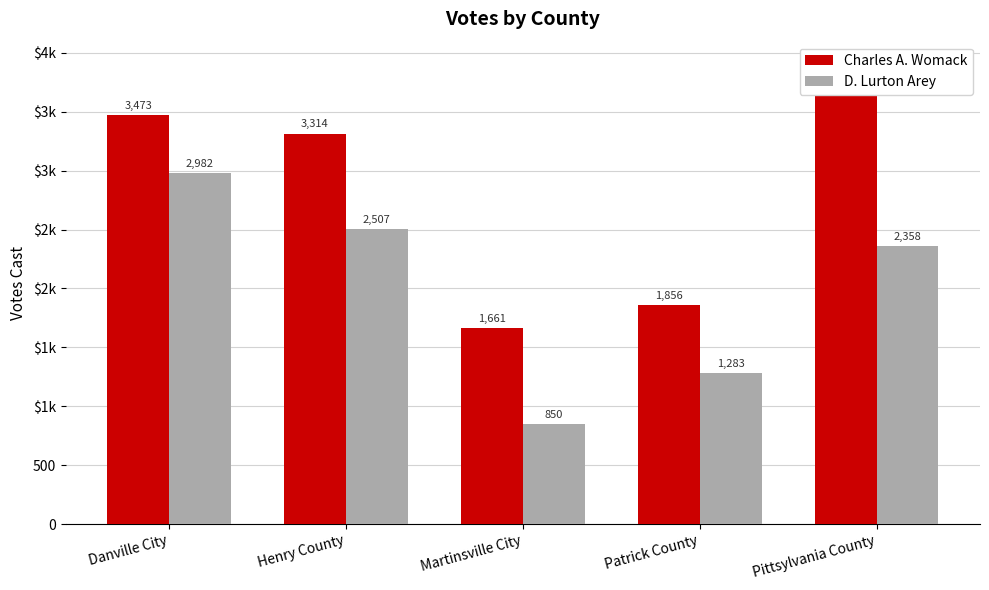

Is it true that Charles A. Womack equals 5890 at Pittsylvania County?

False